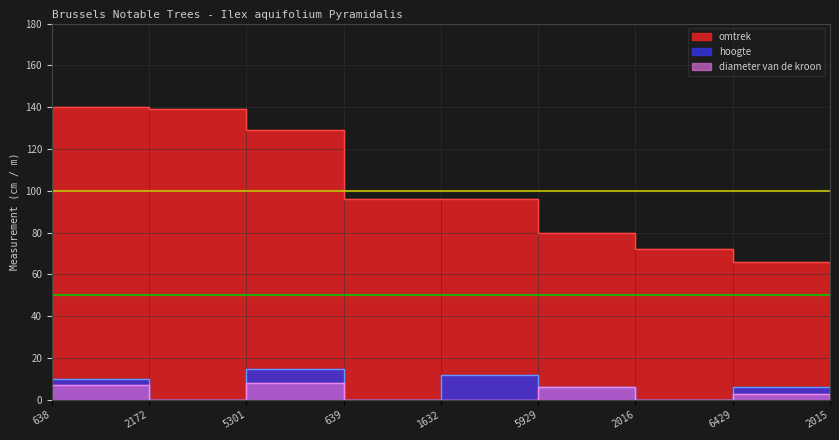

Where does the omtrek series first go above 96?

638